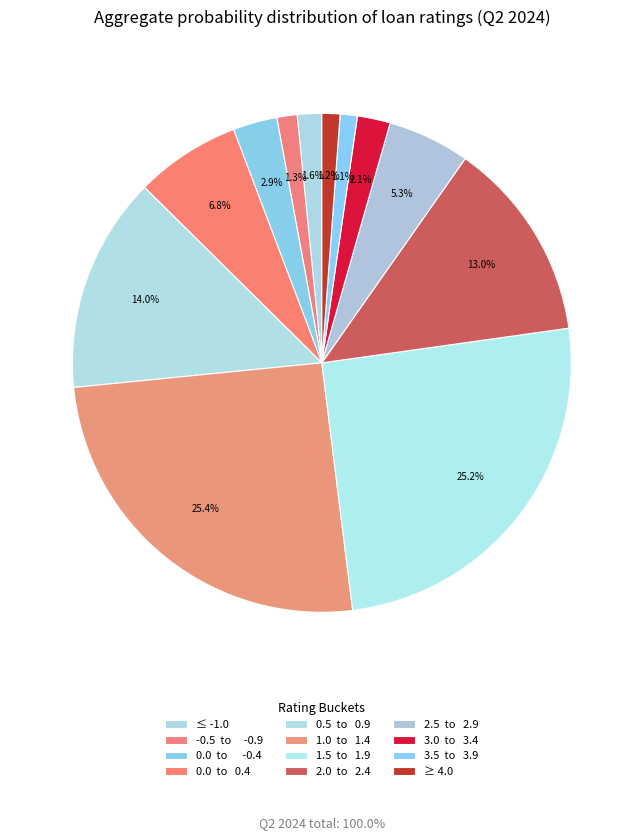

What percentage is the ≥ 4.0 slice, to the nearest percent?

1%